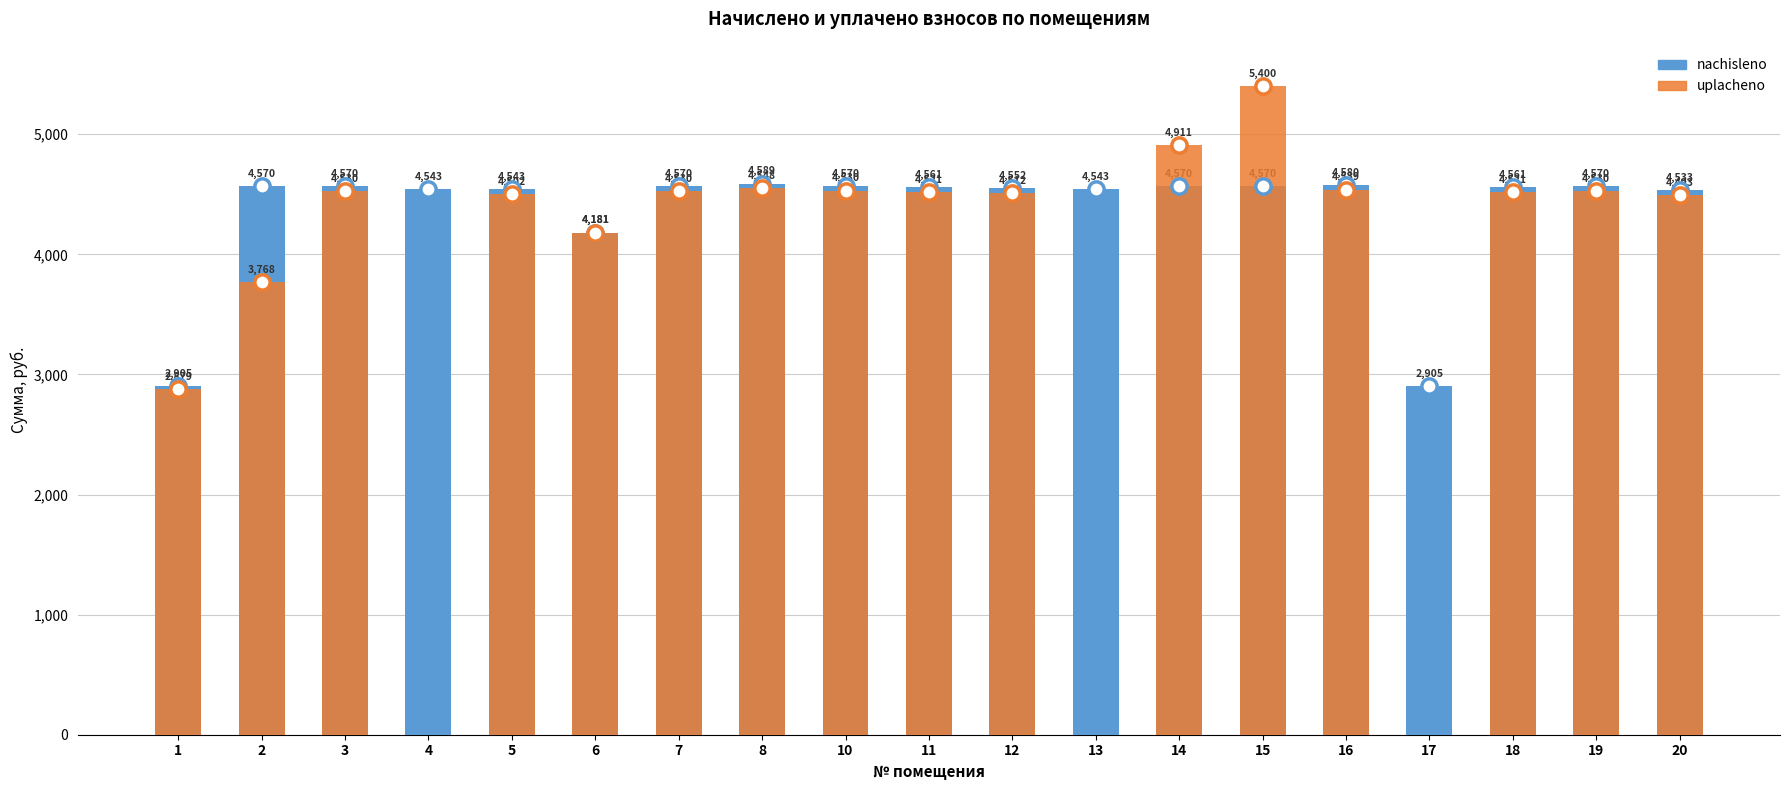

What is the sum of all uplacheno values?

70895.5